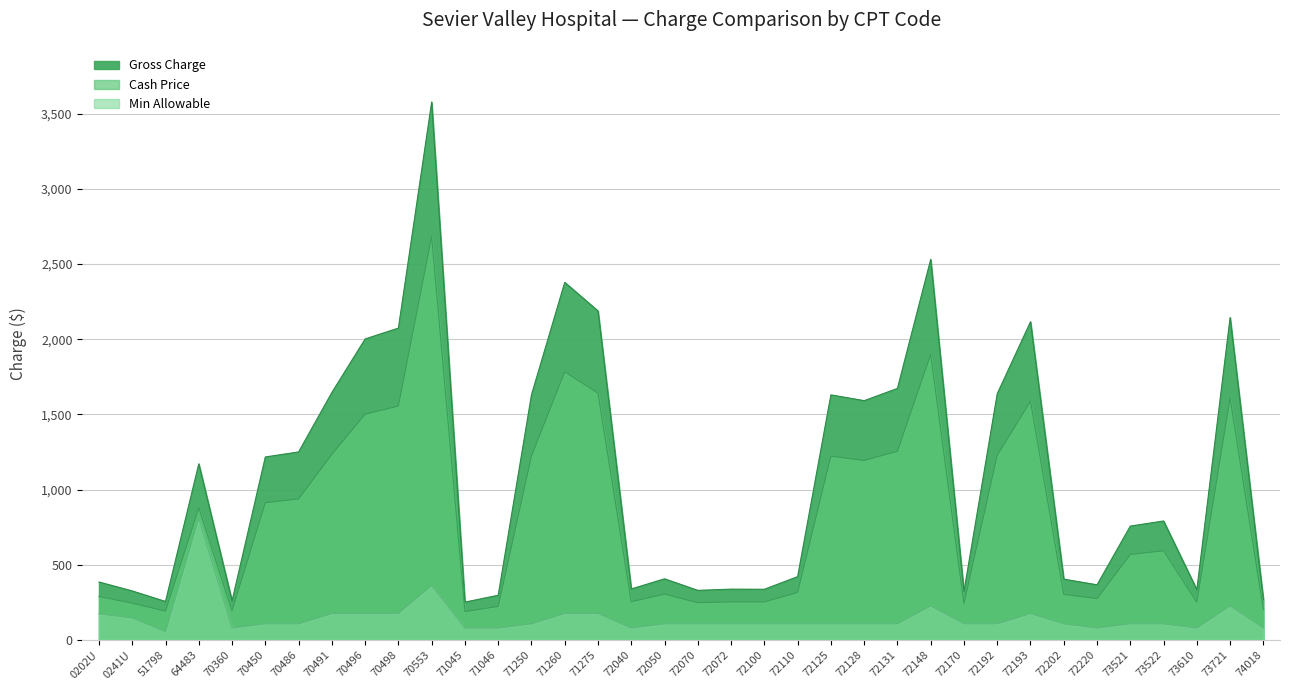

What is the difference between the values at 64483 and 72148?

1359.9